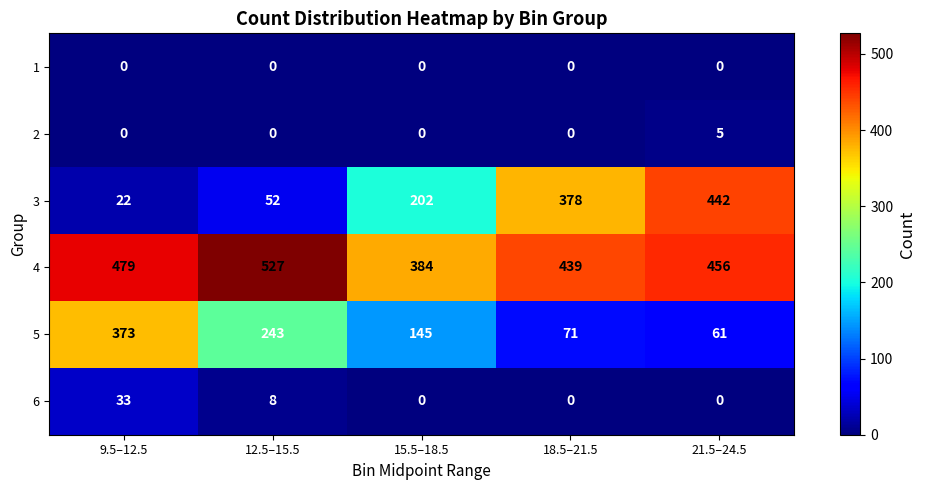

What is the difference between the highest and lowest values at 9.5–12.5?

479